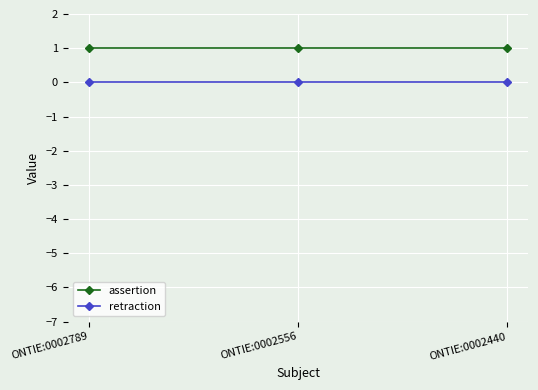

What is the value of the assertion point at the 1st from the left?

1